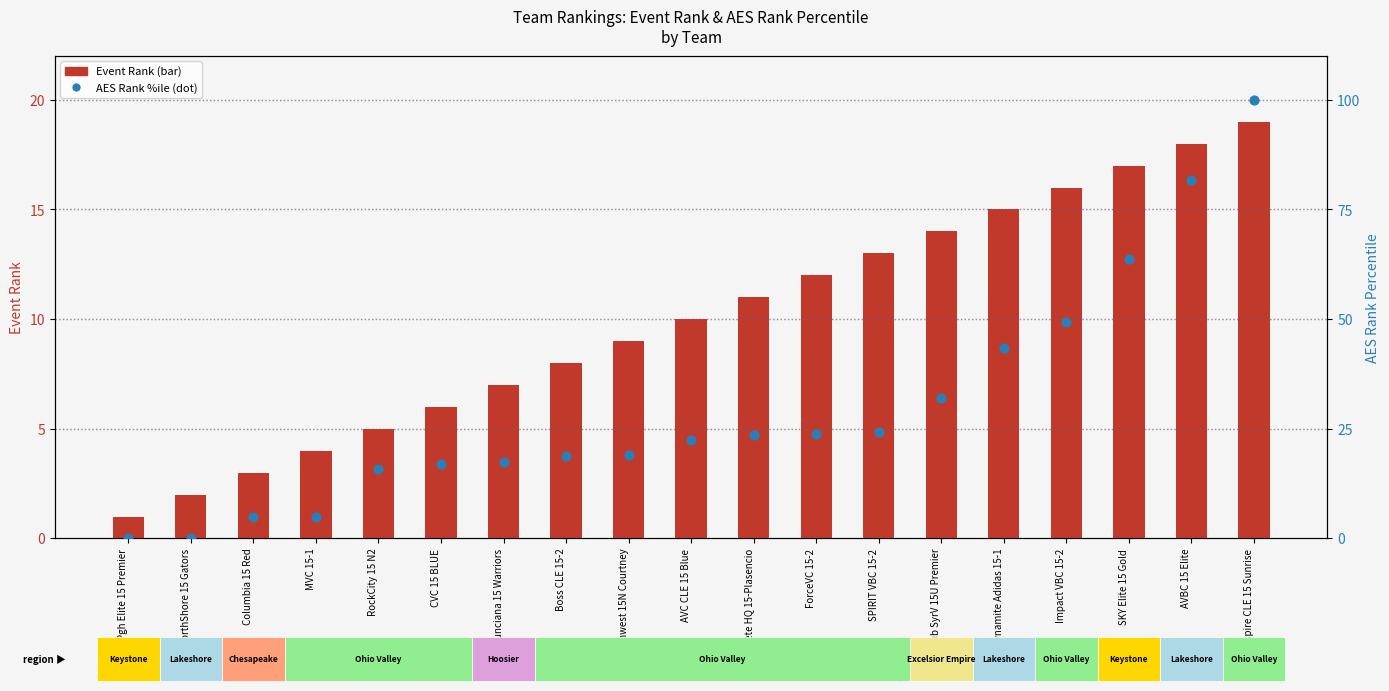

Is the value of Event Rank at Pgh Elite 15 Premier greater than the value of AES Rank (percentile) at MVC 15-1?

No